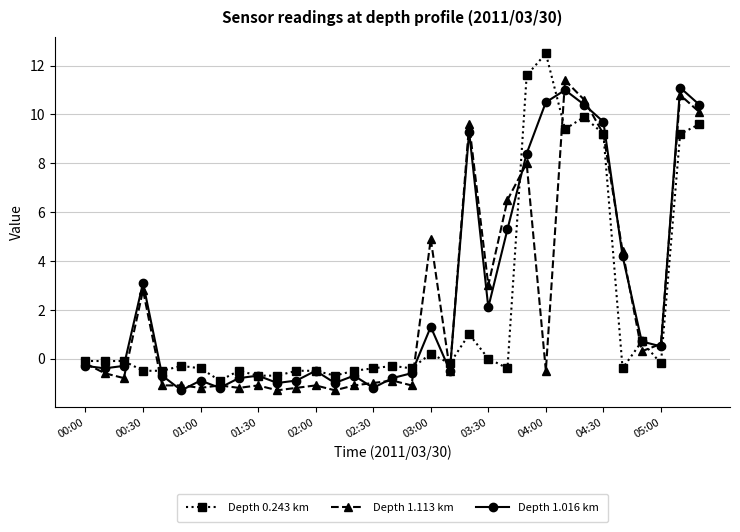

True or false: Depth 1.016 km has more than 0 points higher than both neighbors.

True